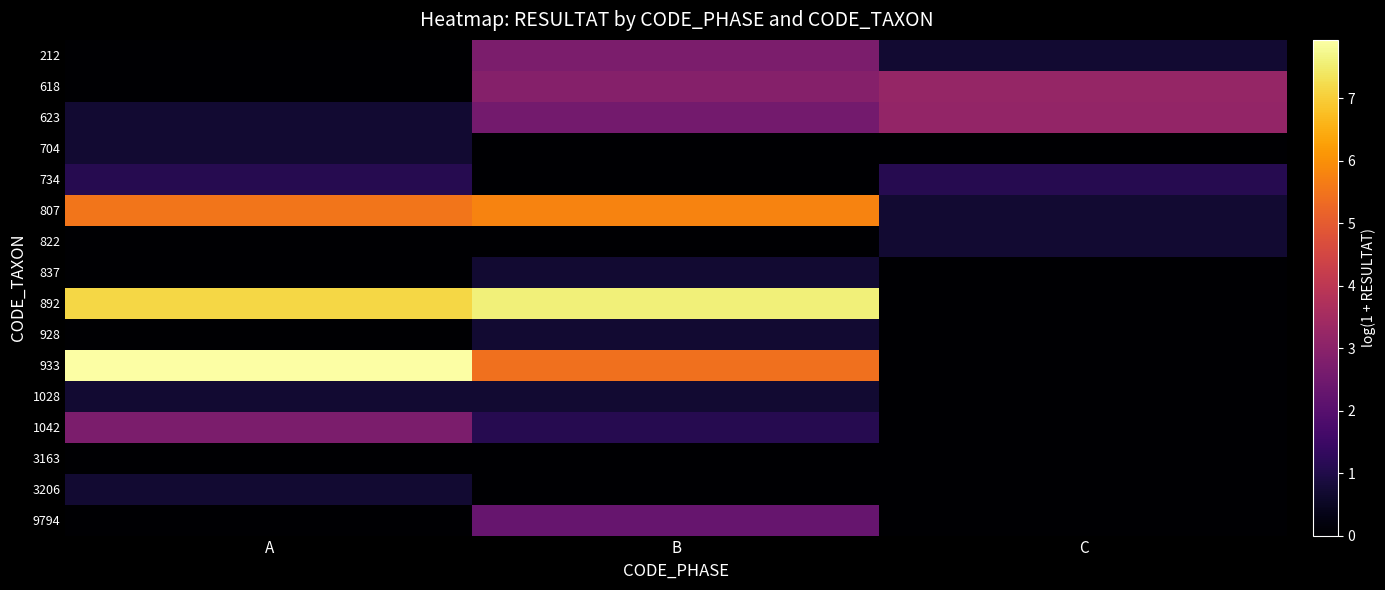

Reading right to left, transcribe all the data shown in this chart.

212: C=0.7	B=2.7	A=0.0
618: C=3.2	B=2.9	A=0.0
623: C=3.2	B=2.6	A=0.7
704: C=0.0	B=0.0	A=0.7
734: C=1.1	B=0.0	A=1.1
807: C=0.7	B=5.8	A=5.5
822: C=0.7	B=0.0	A=0.0
837: C=0.0	B=0.7	A=0.0
892: C=0.0	B=7.6	A=7.2
928: C=0.0	B=0.7	A=0.0
933: C=0.0	B=5.4	A=7.9
1028: C=0.0	B=0.7	A=0.7
1042: C=0.0	B=1.1	A=2.7
3163: C=0.0	B=0.0	A=0.0
3206: C=0.0	B=0.0	A=0.7
9794: C=0.0	B=2.3	A=0.0